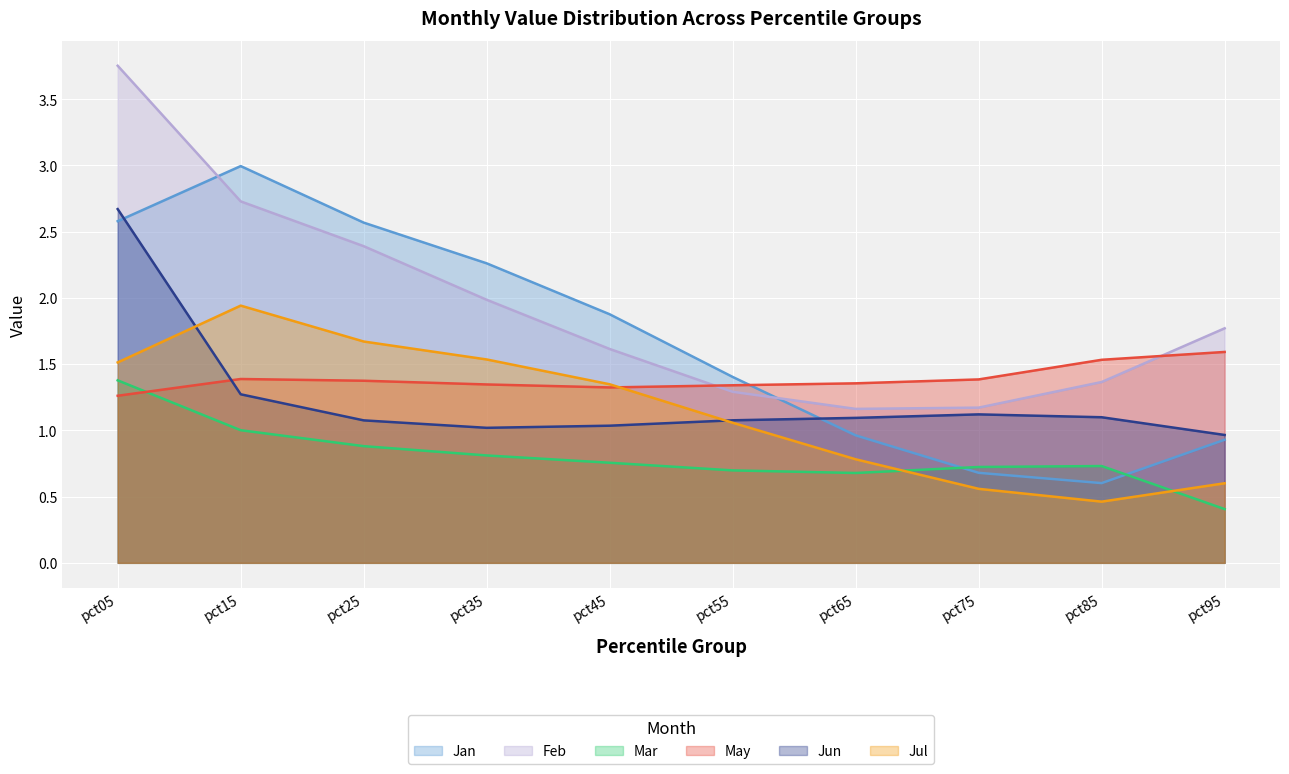

In Jun, how many points are lower than both neighbors (excluding endpoints)?

1